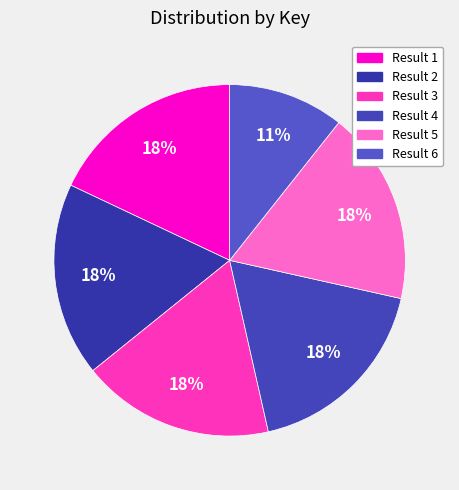

To the nearest percent, what is the difference between the largest and smallest slice percentages?

7%